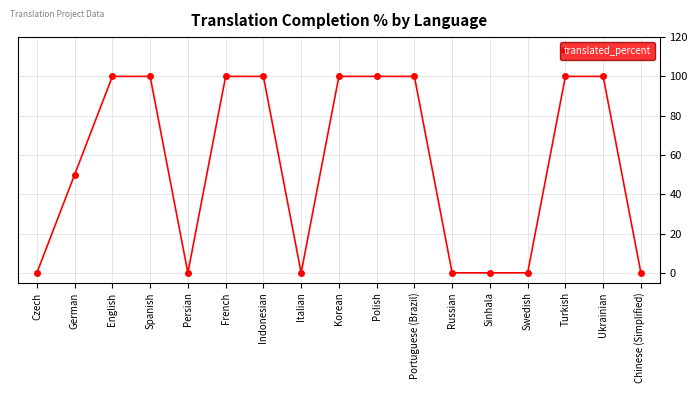

Reading left to right, what are all the values shown in this chart?

0	50	100	100	0	100	100	0	100	100	100	0	0	0	100	100	0